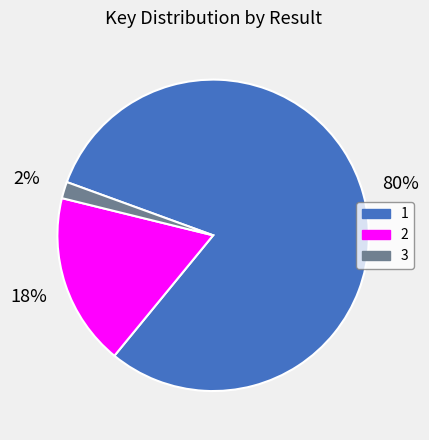

How many segments does this pie chart have?

3